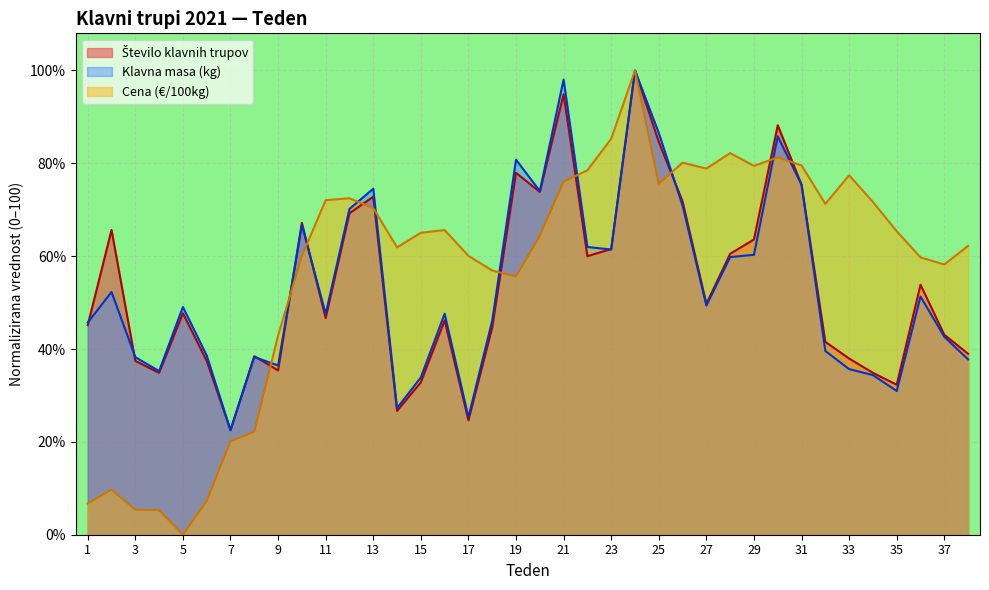

Which series ends up on top after the final intersection of Klavna masa (kg) and Število klavnih trupov?

Število klavnih trupov